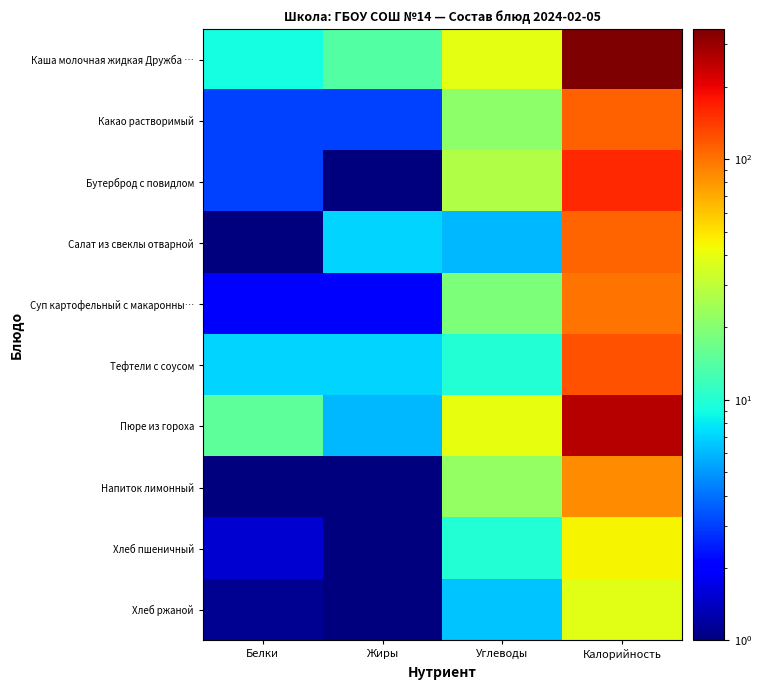

What is the total value across all series at Белки?

42.1